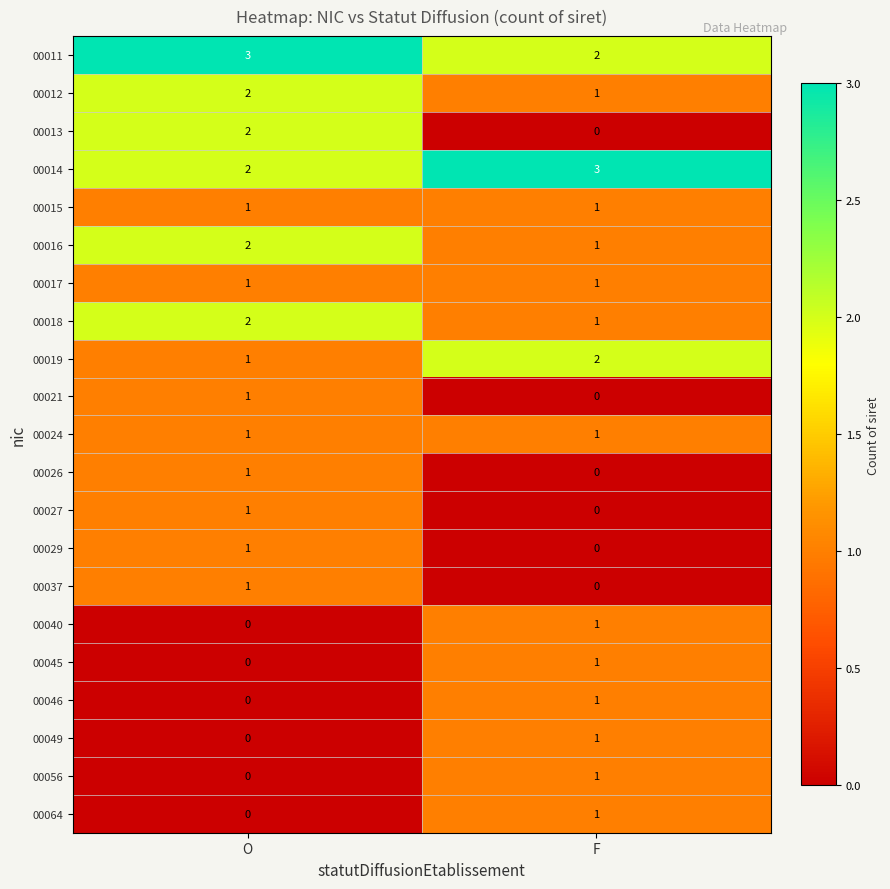

What is the greatest value displayed?

3